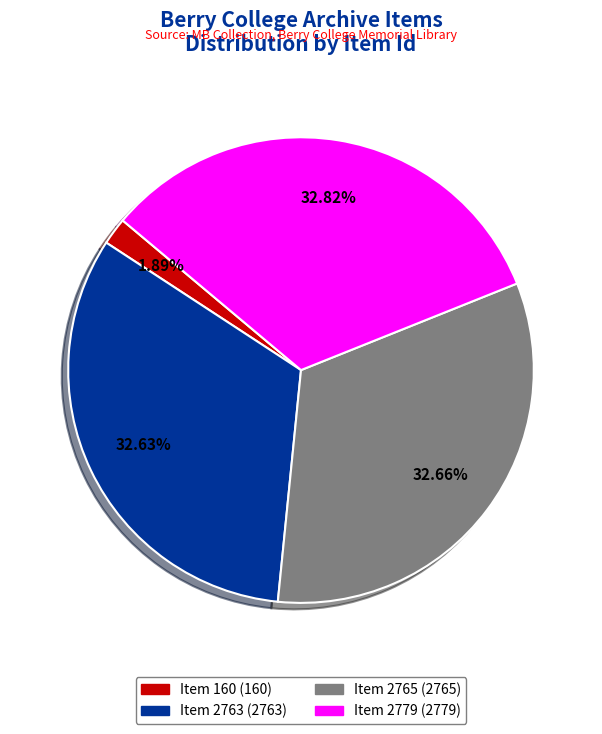

The Item 2763 slice represents 33% of the pie. True or false?

True